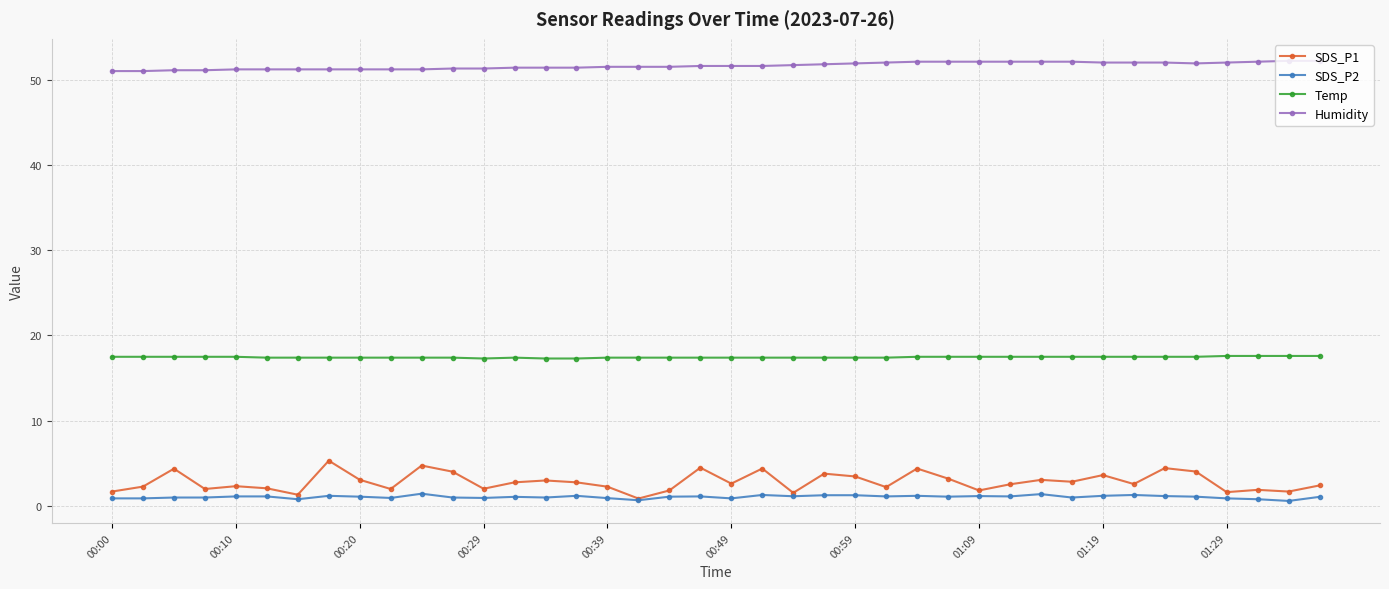

List the series in order of their peak value, highest first.

Humidity, Temp, SDS_P1, SDS_P2